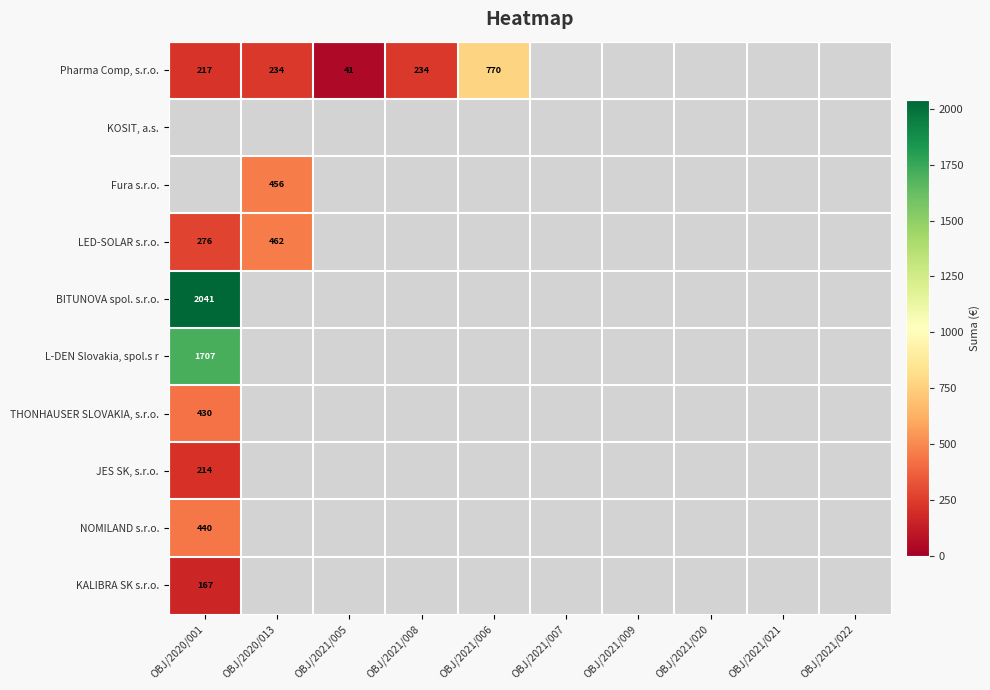

What is the minimum value shown in the chart?

40.7